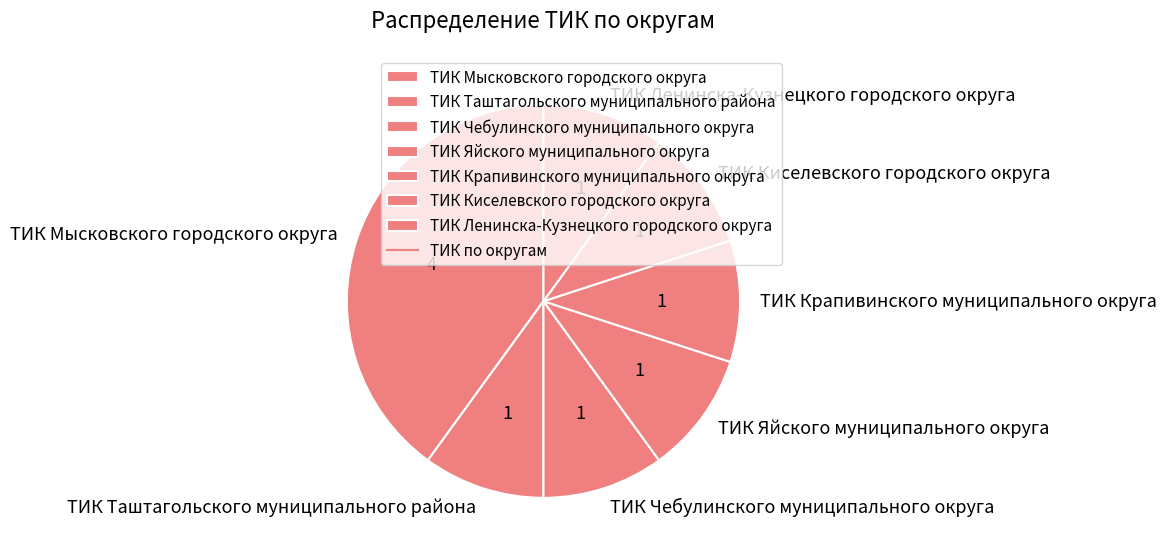

Do ТИК Чебулинского муниципального округа and ТИК Киселевского городского округа together represent more than half of the pie?

No